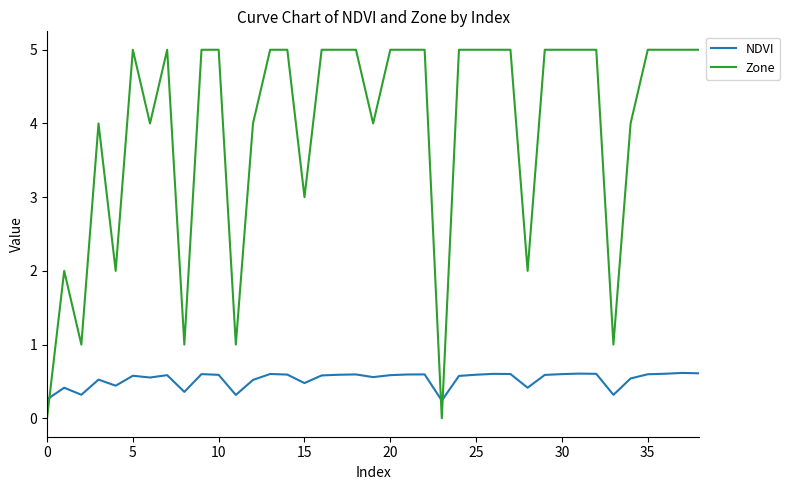

At how many categories does at least one series exceed 0?

39